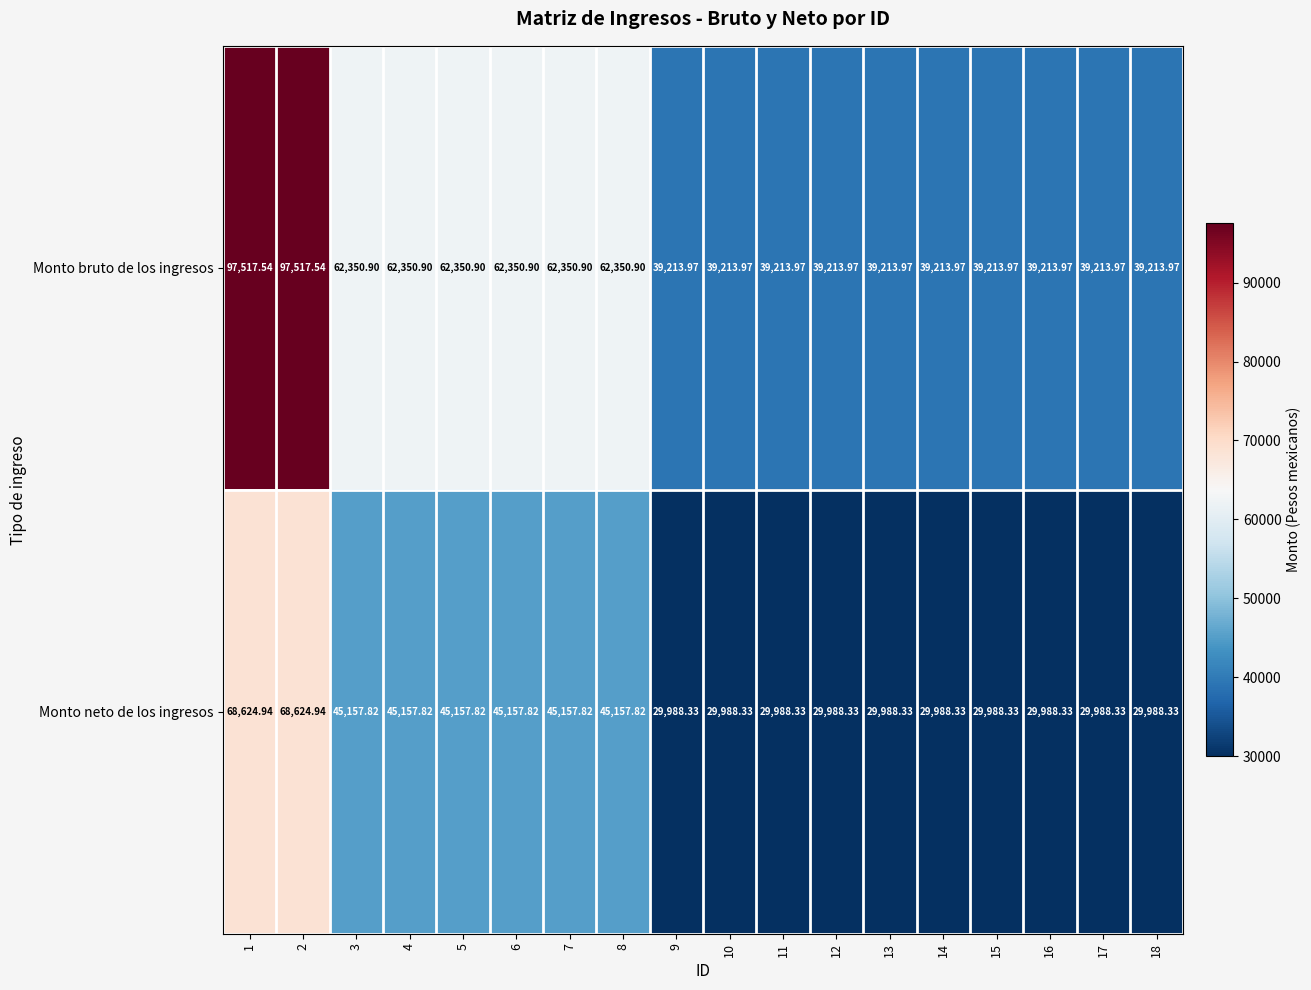

Which series has the widest spread of values?

Monto bruto de los ingresos